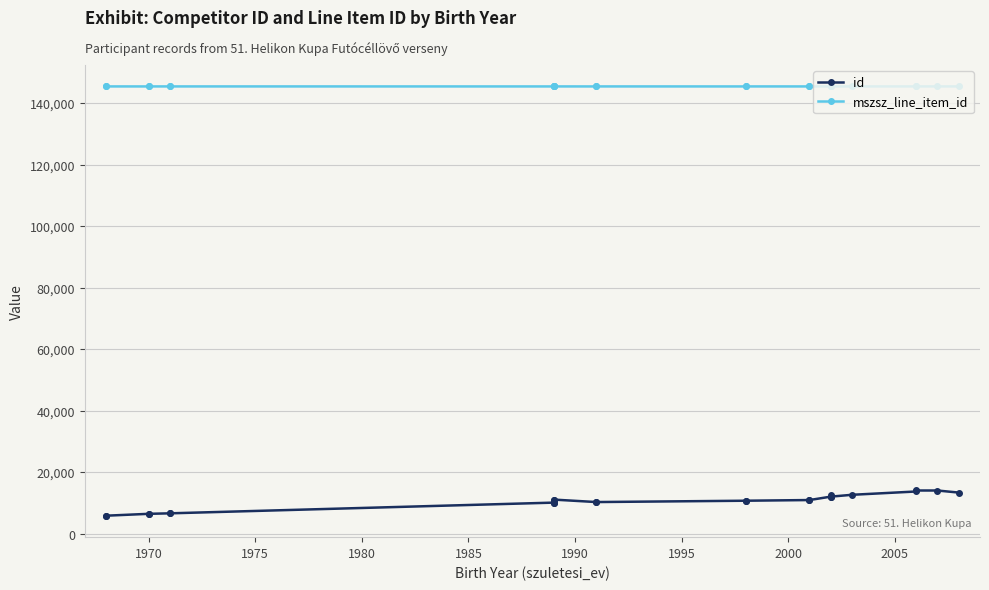

True or false: id has a value of 7680 at 1965.

False